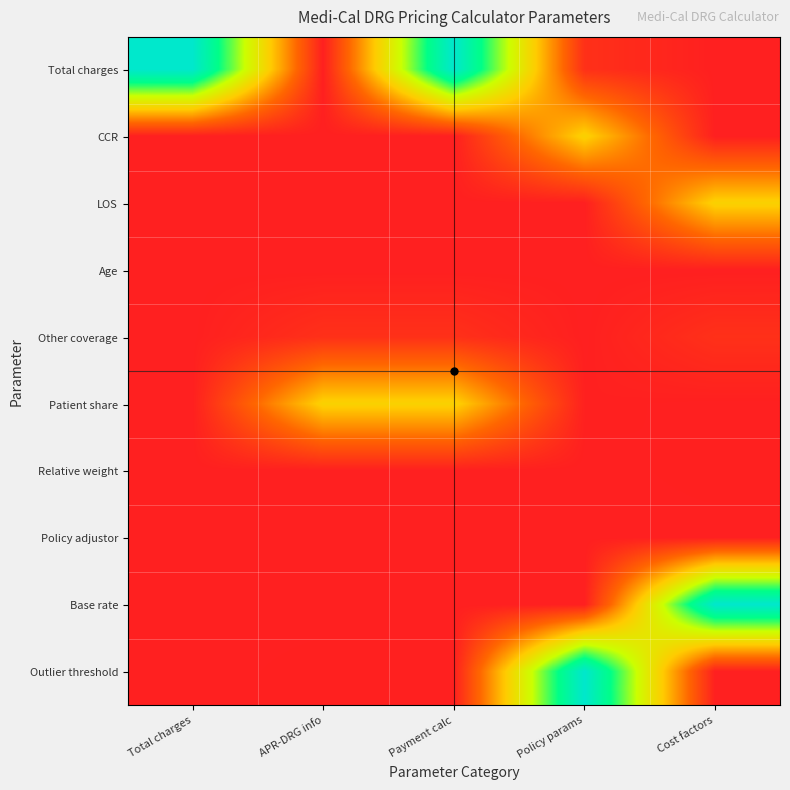

Which series has the largest total across all categories?

Total charges